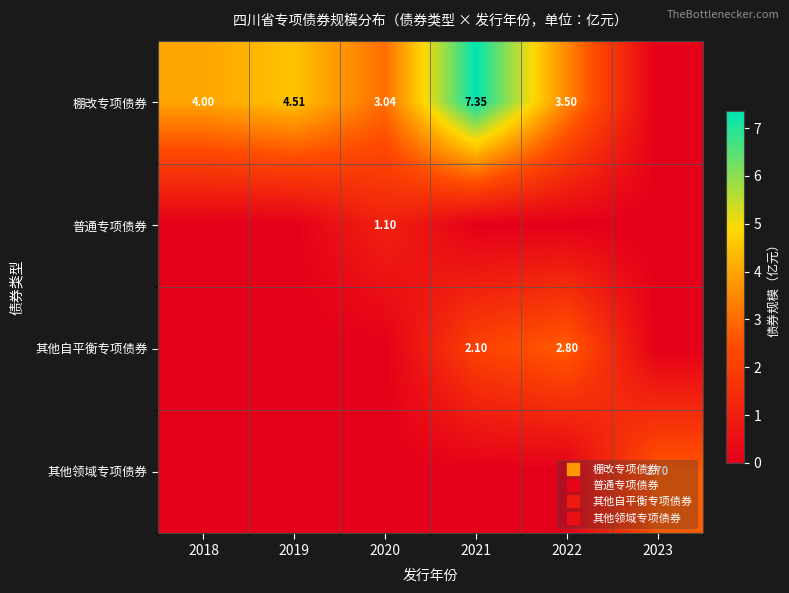

What is the difference between the maximum and minimum values in the 其他领域专项债券 series?

2.7